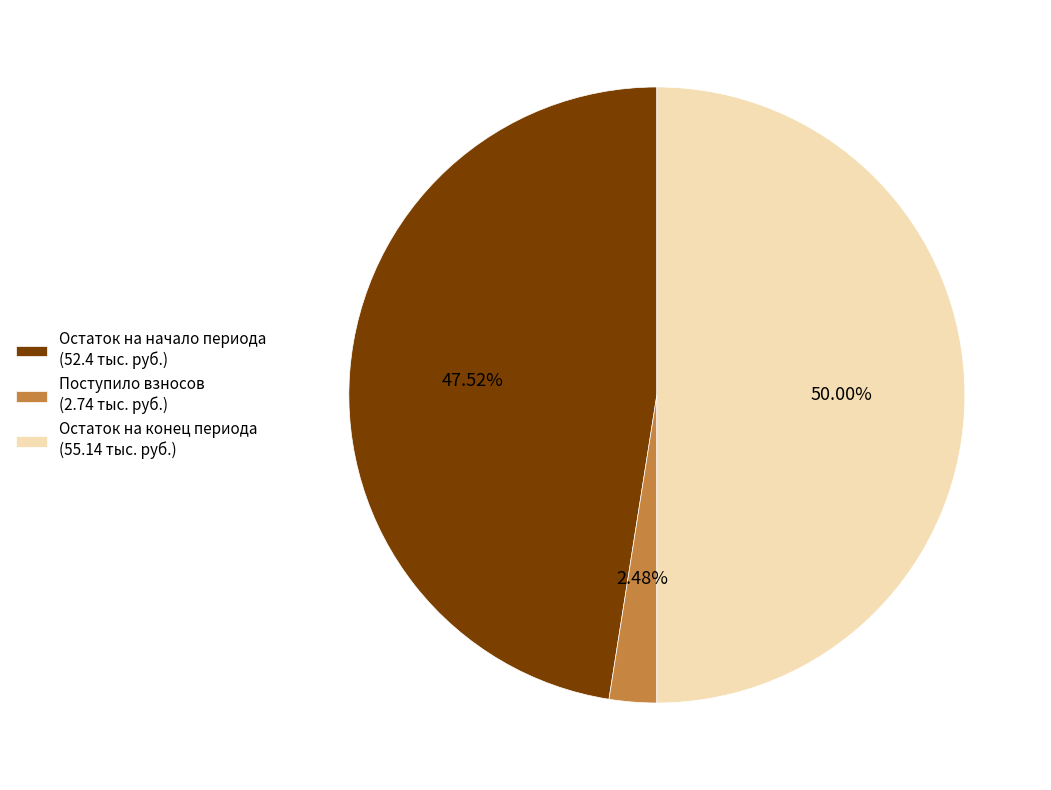

Rank the categories by value from lowest to highest.

Поступило взносов (2.74 тыс. руб.), Остаток на начало периода (52.4 тыс. руб.), Остаток на конец периода (55.14 тыс. руб.)